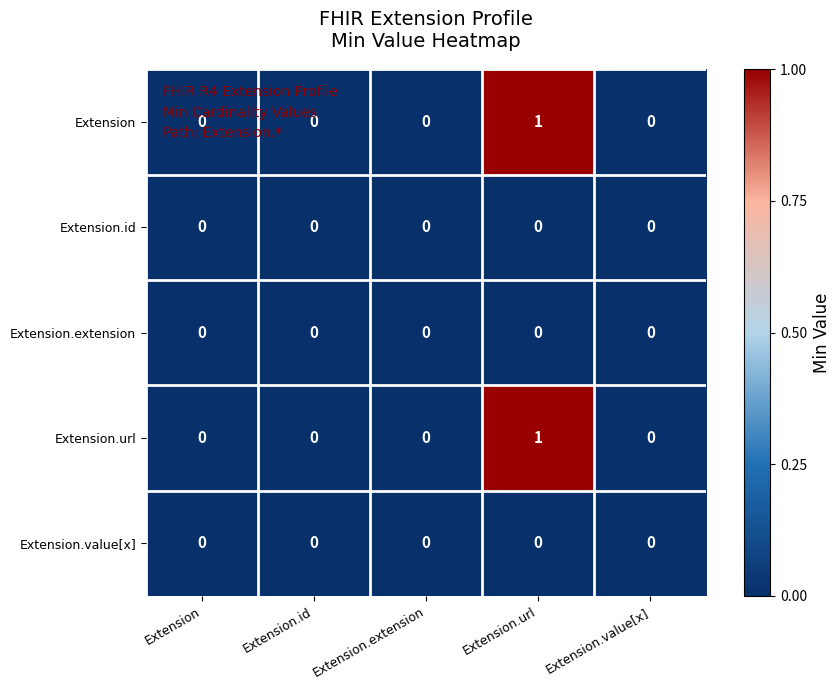

At which category is the sum across all series the highest?

Extension.url